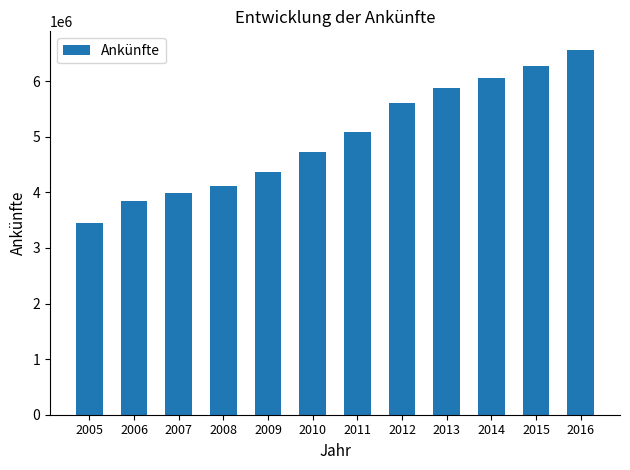

What value does the data have at 2013, to the nearest 10?

5880310